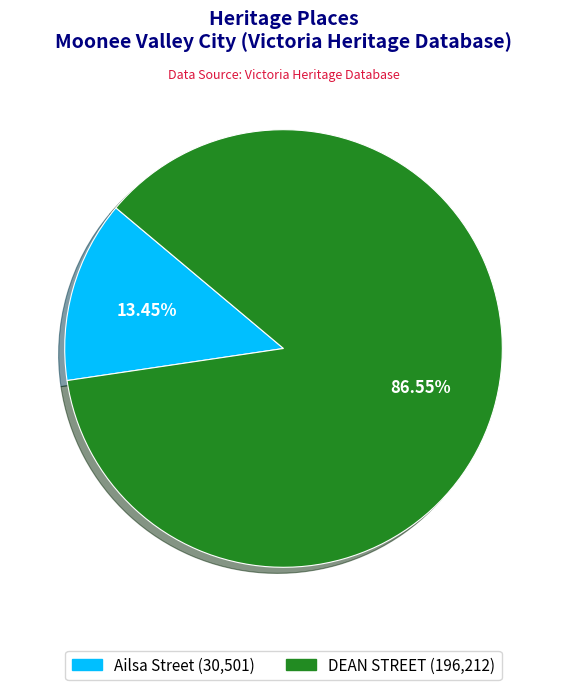

Rank the categories by value from highest to lowest.

DEAN STREET, Ailsa Street